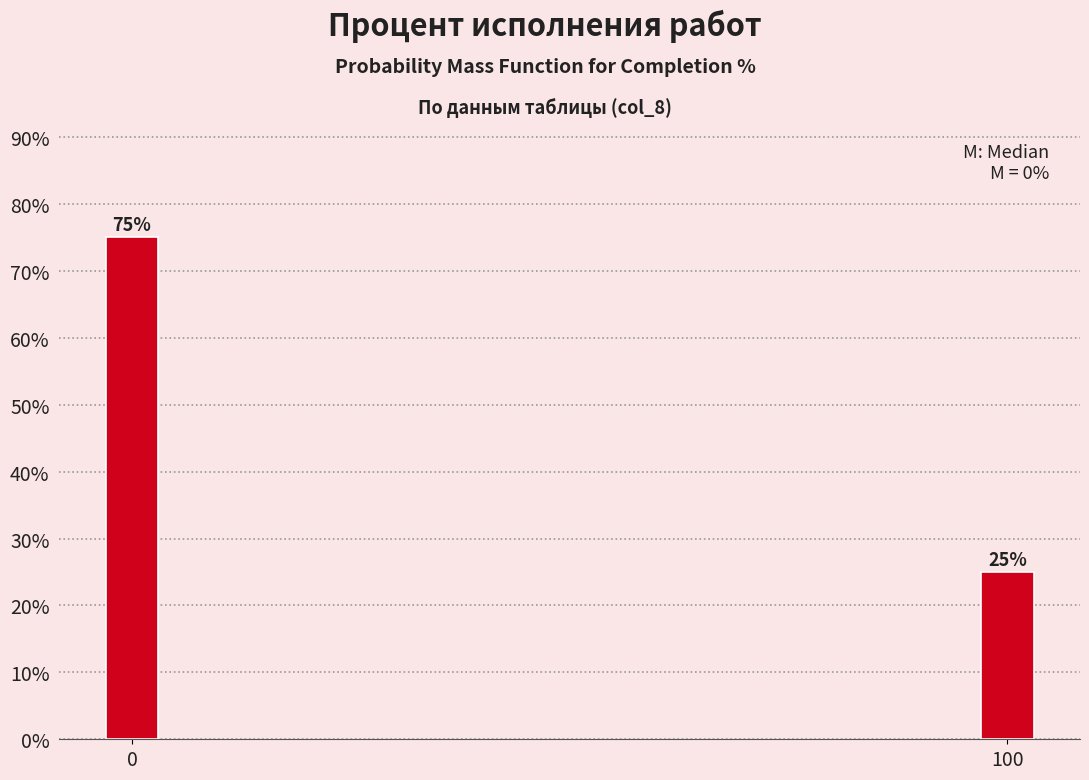

Reading left to right, transcribe all the data shown in this chart.

0=75	100=25